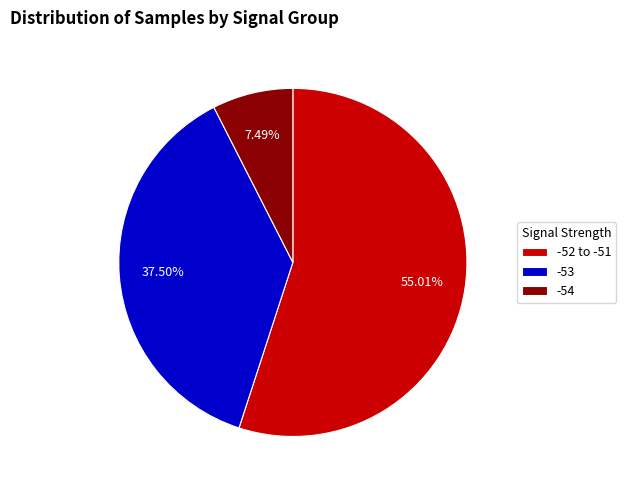

Does -53 account for over 50% of the chart?

No